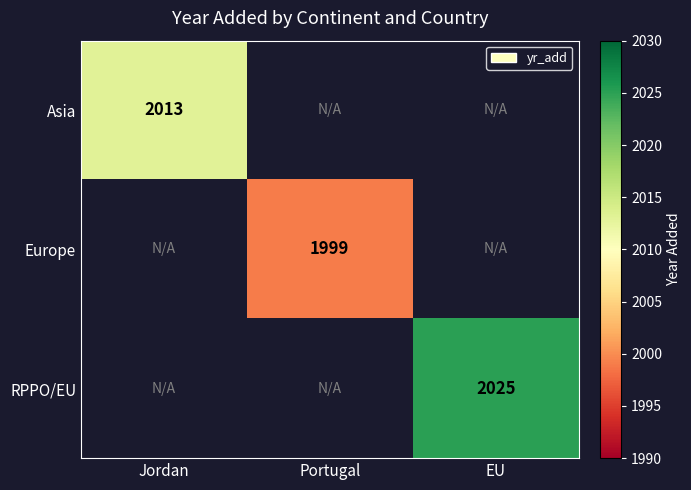

At which category does the chart reach its minimum across all series?

Portugal